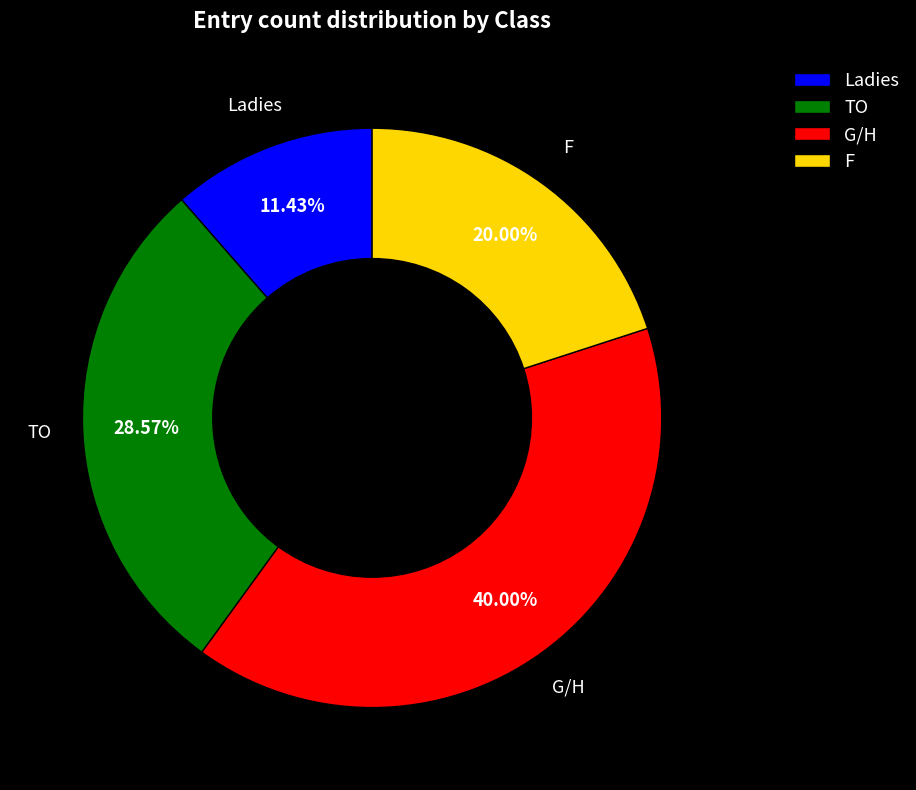

Between F and G/H, which is larger?

G/H